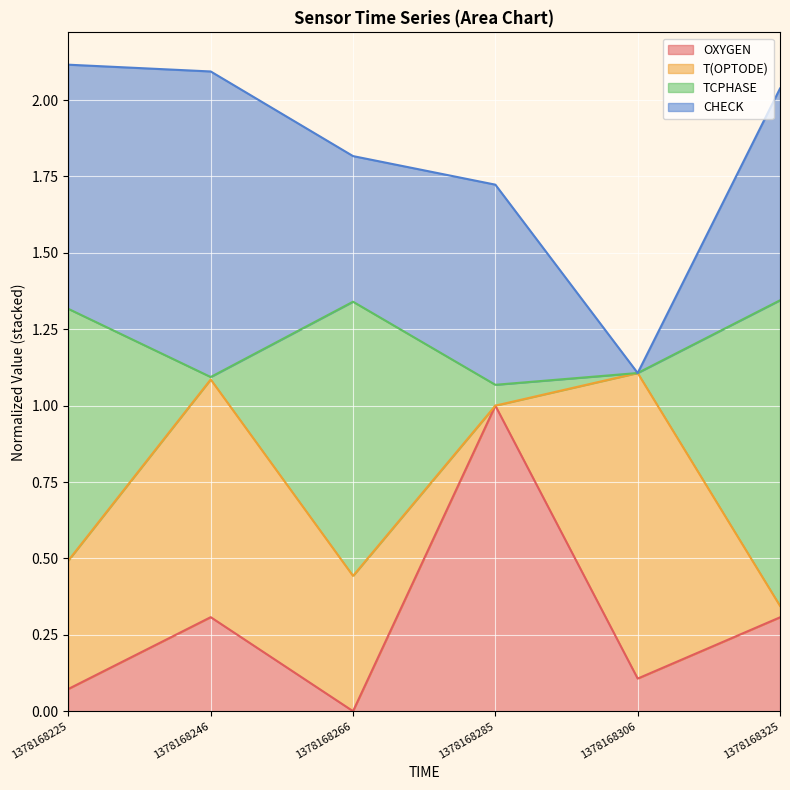

The OXYGEN series shows 0.1 at 1378168306. True or false?

True